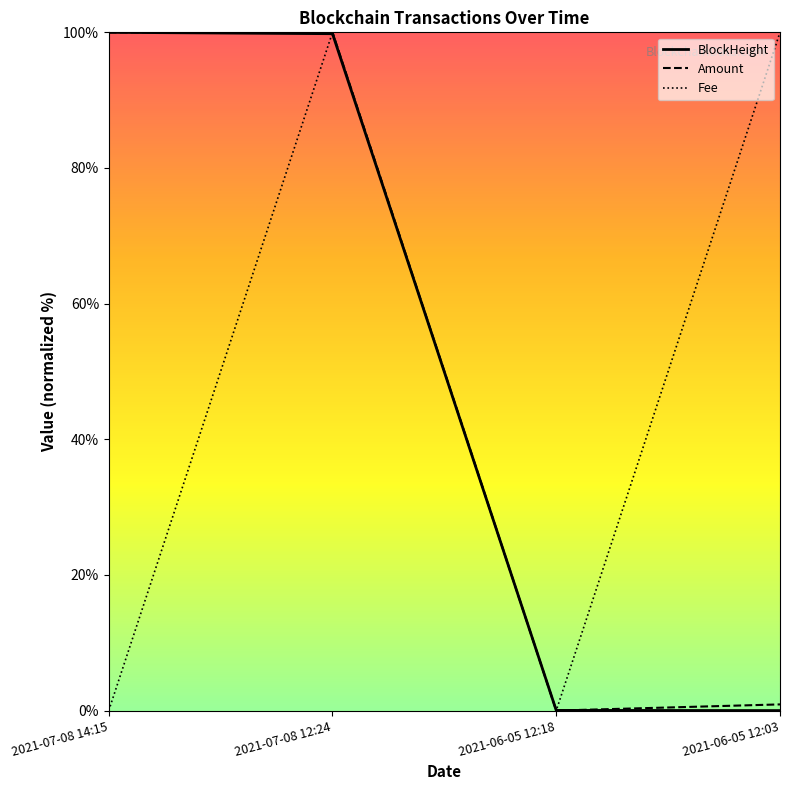

The value of Fee at 2021-07-08 14:15 is 44.5. True or false?

False